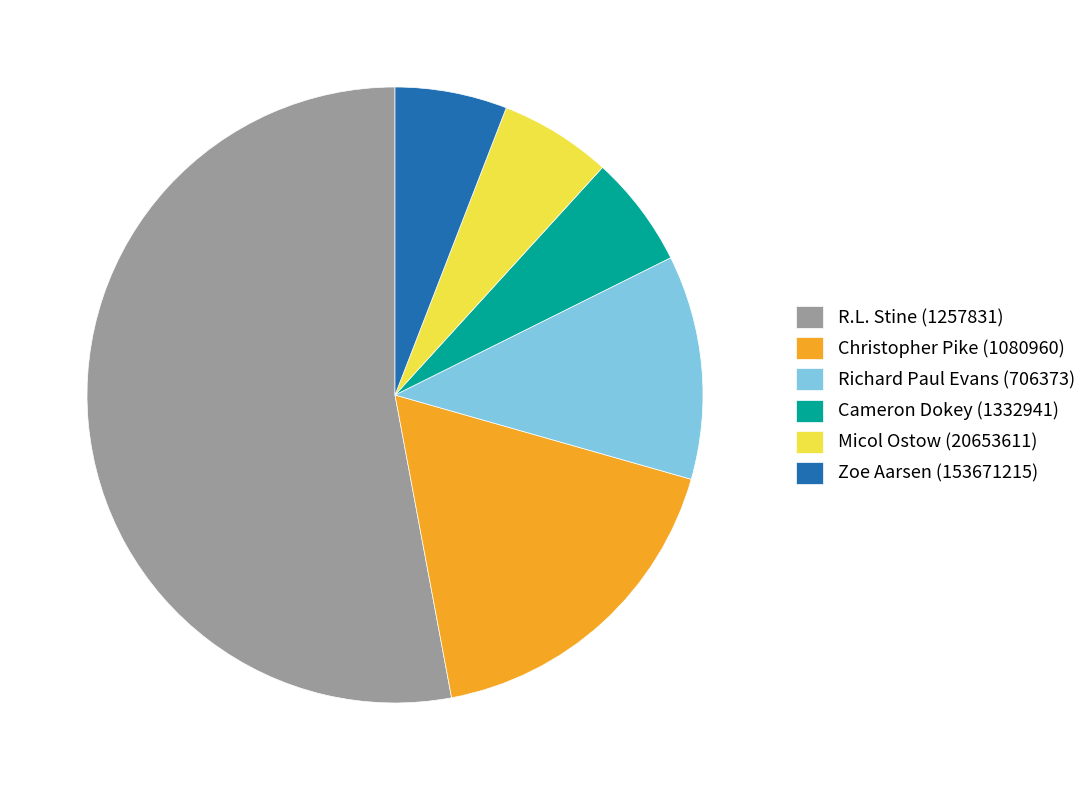

Does Cameron Dokey (1332941) represent more than half of the total?

No